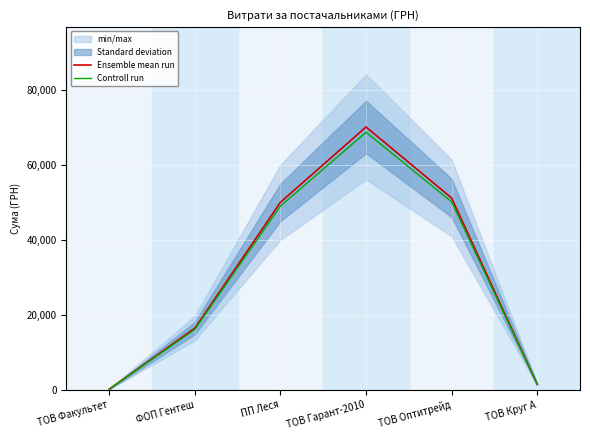

The Ensemble mean run series shows 50053.6 at ПП Леся. True or false?

True